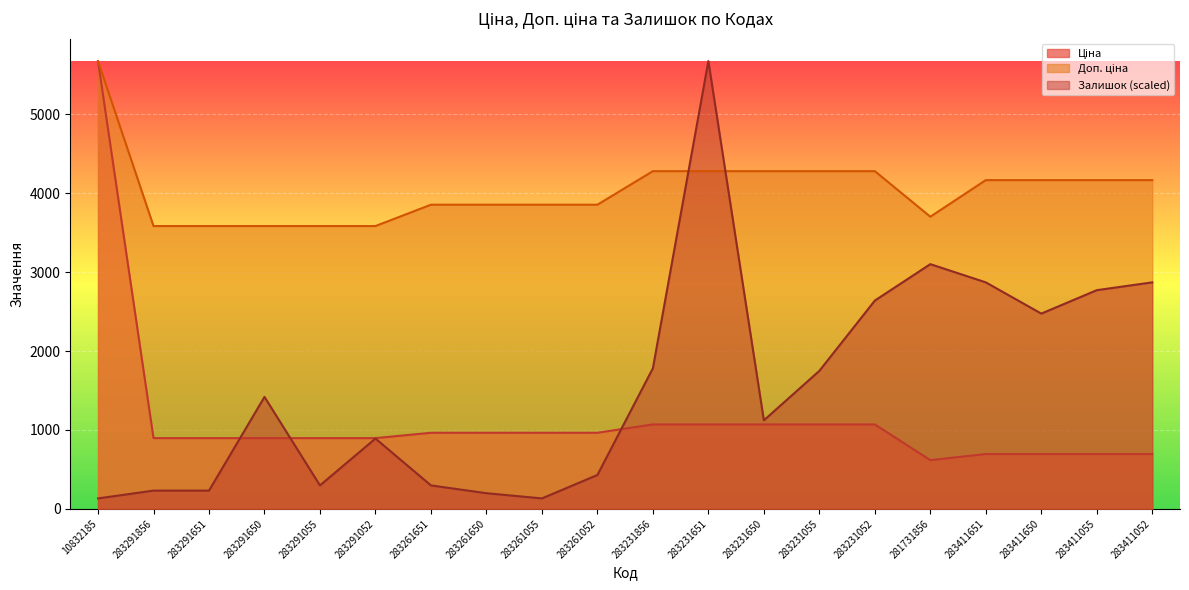

Between which two adjacent categories do Залишок and Доп. ціна first intersect?

283231856 and 283231651